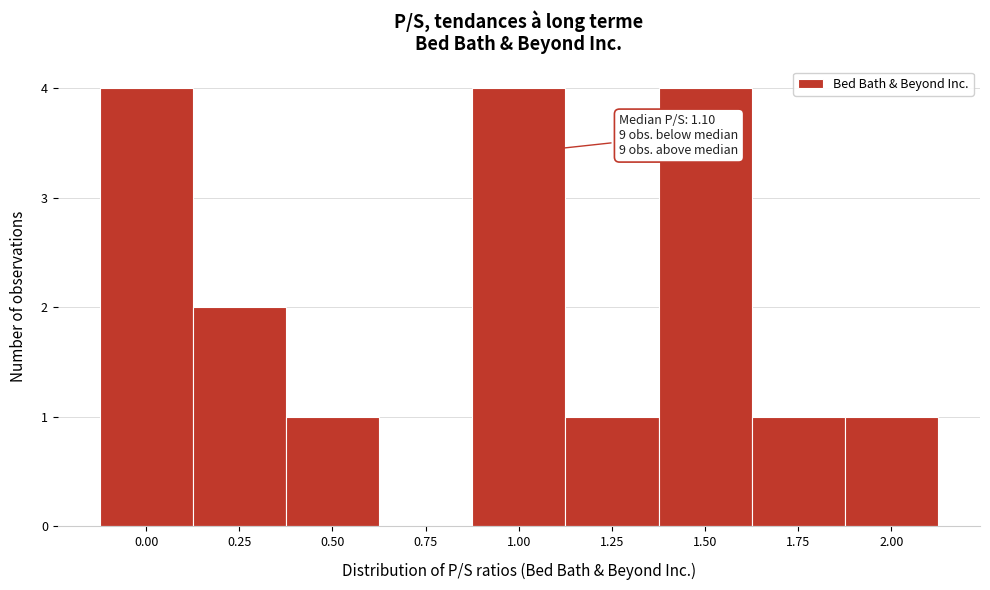

Reading right to left, transcribe all the data shown in this chart.

2.00=1	1.75=1	1.50=4	1.25=1	1.00=4	0.75=0	0.50=1	0.25=2	0.00=4